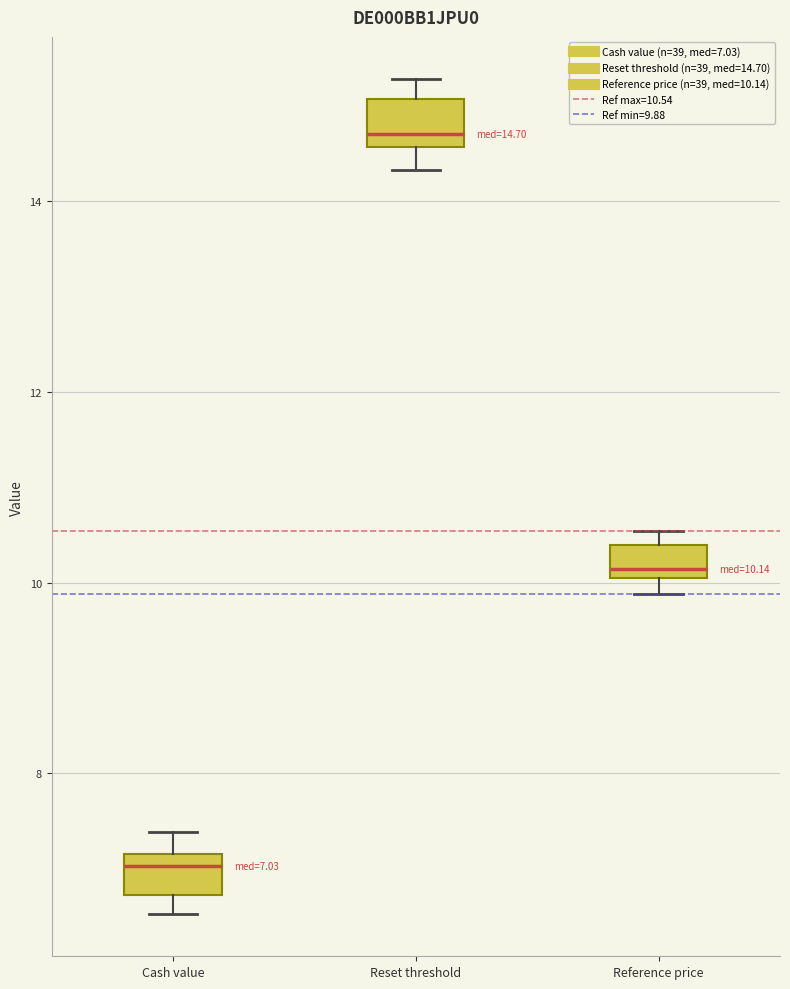

Which box's median line is the lowest?

Cash value